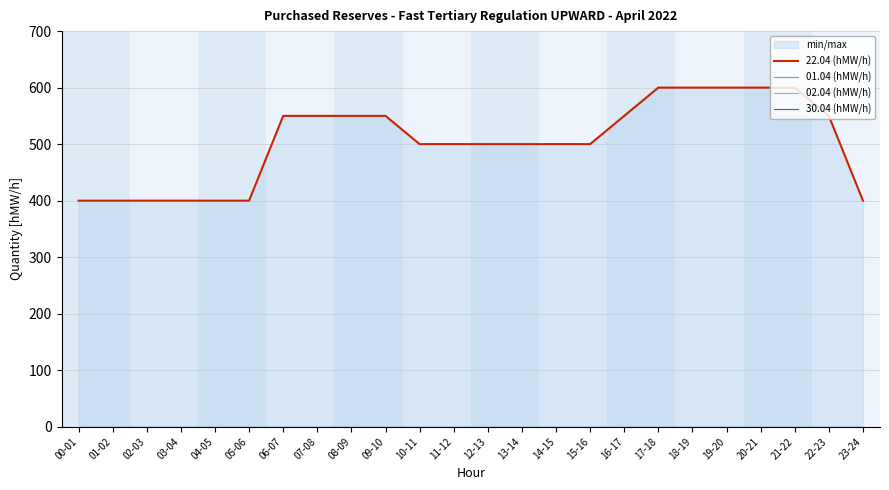

How many distinct data groups are displayed?

4